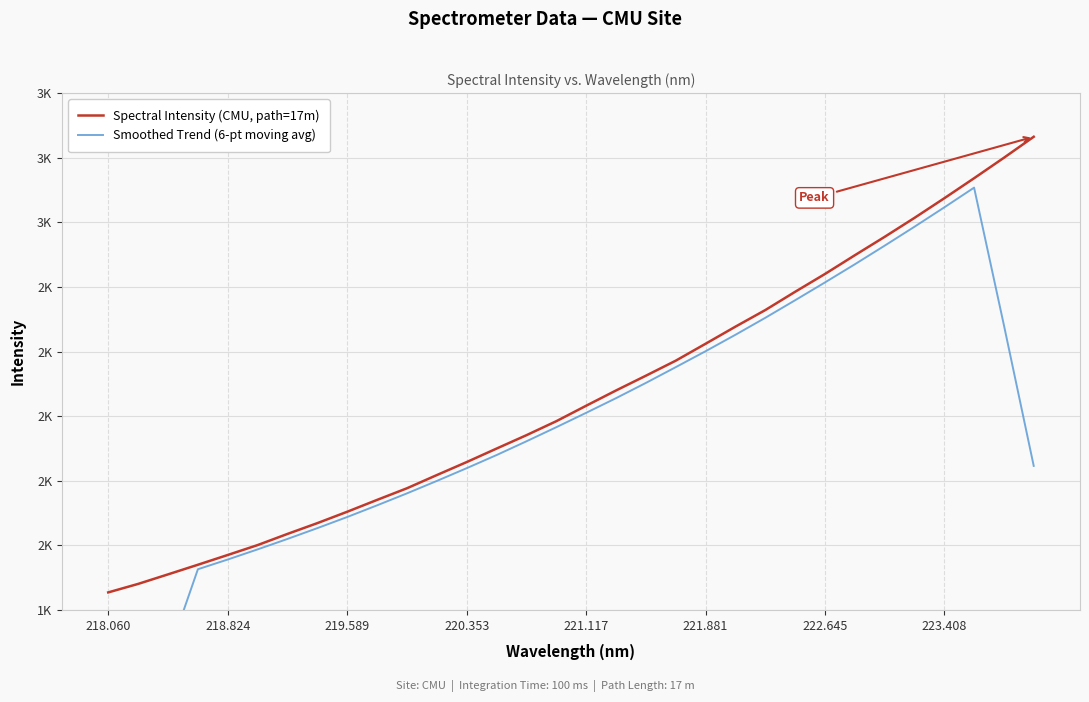

The Spectral Intensity (CMU, path=17m) series shows 1821.0 at 223.408. True or false?

False